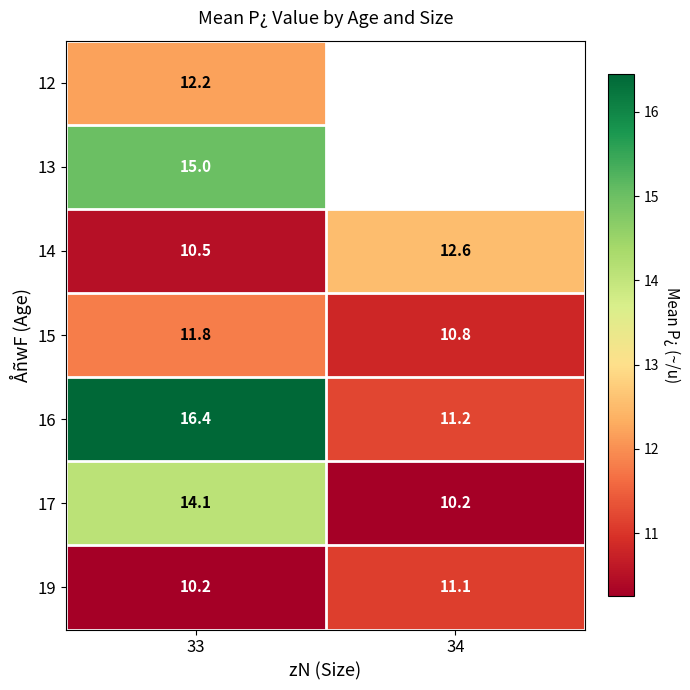

At how many categories does at least one series exceed 10?

2